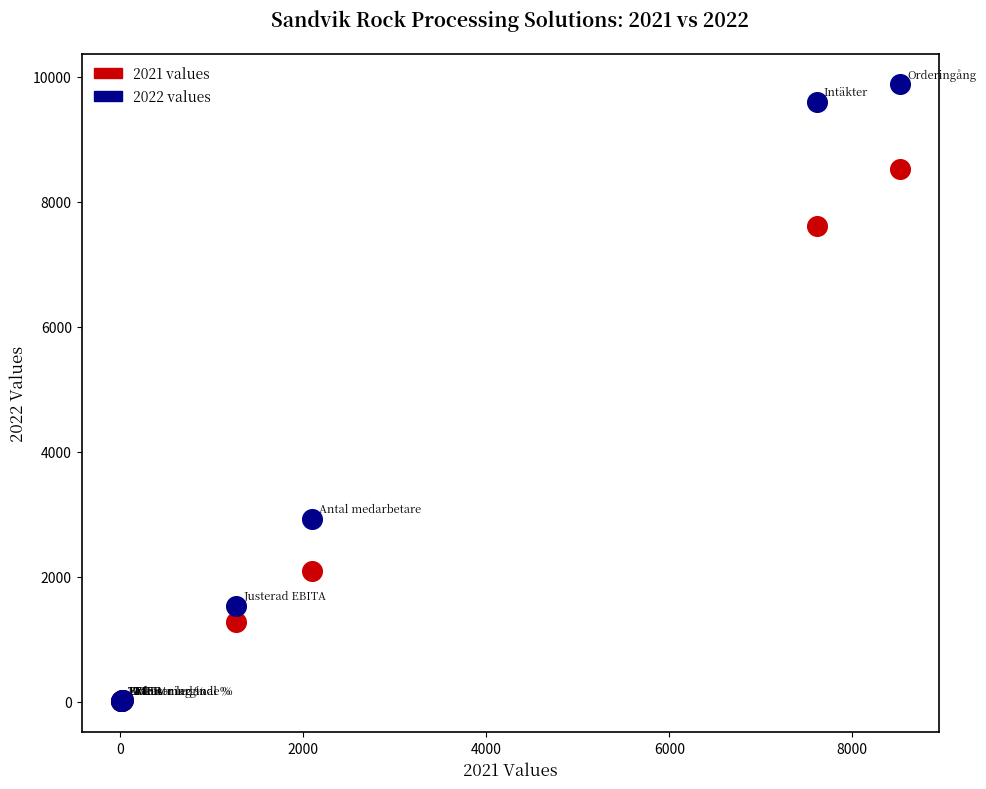

Across all series, what Y value is closest to 4938?

2919.0